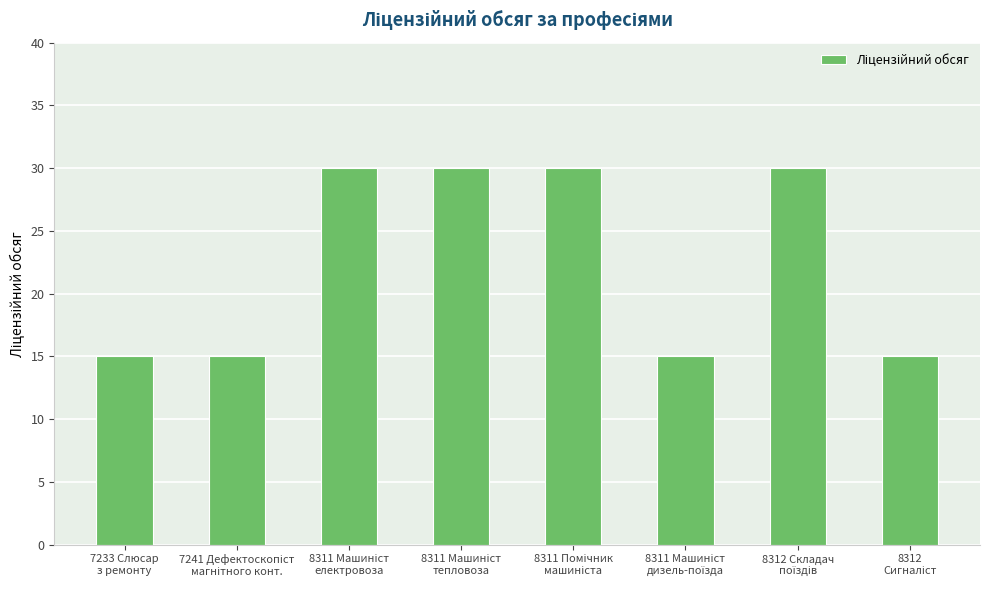

Reading left to right, extract all data points from this chart.

15	15	30	30	30	15	30	15